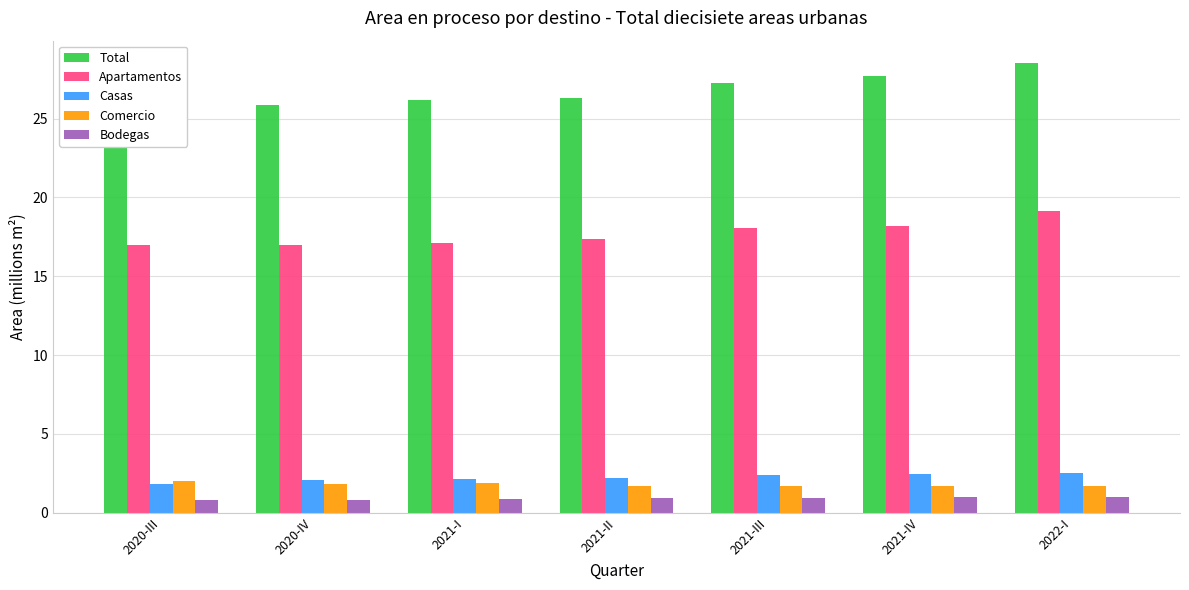

What is the spread (max minus min) of values at 2021-II?

25.4